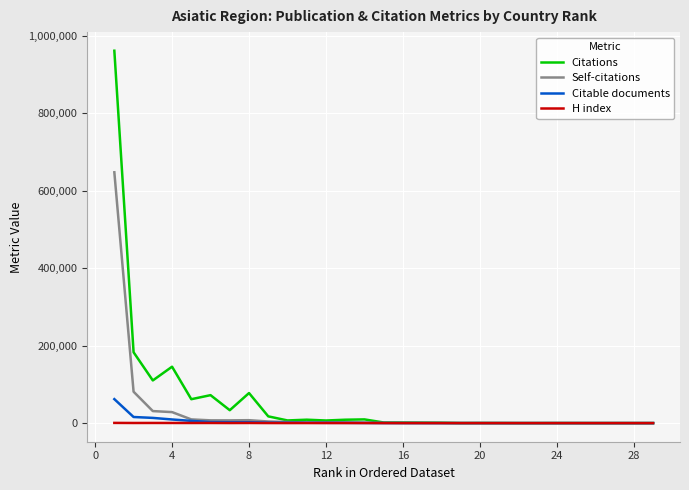

Rank the series by their maximum value, from highest to lowest.

Citations, Self-citations, Citable documents, H index